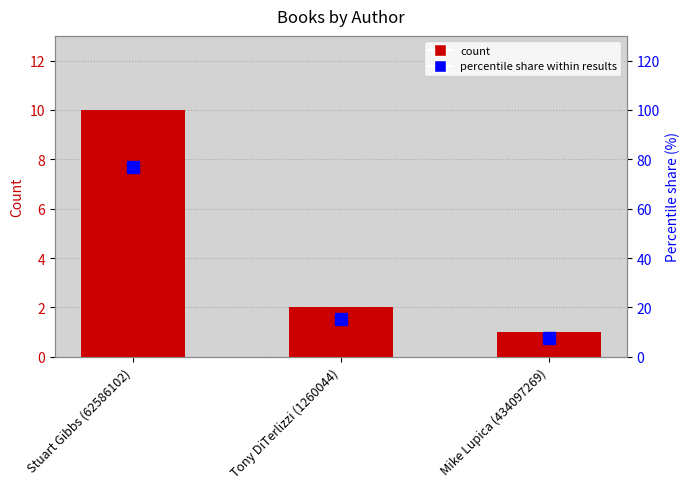

What is the difference between the Percentile share within results values at Mike Lupica (434097269) and Stuart Gibbs (62586102)?

69.2